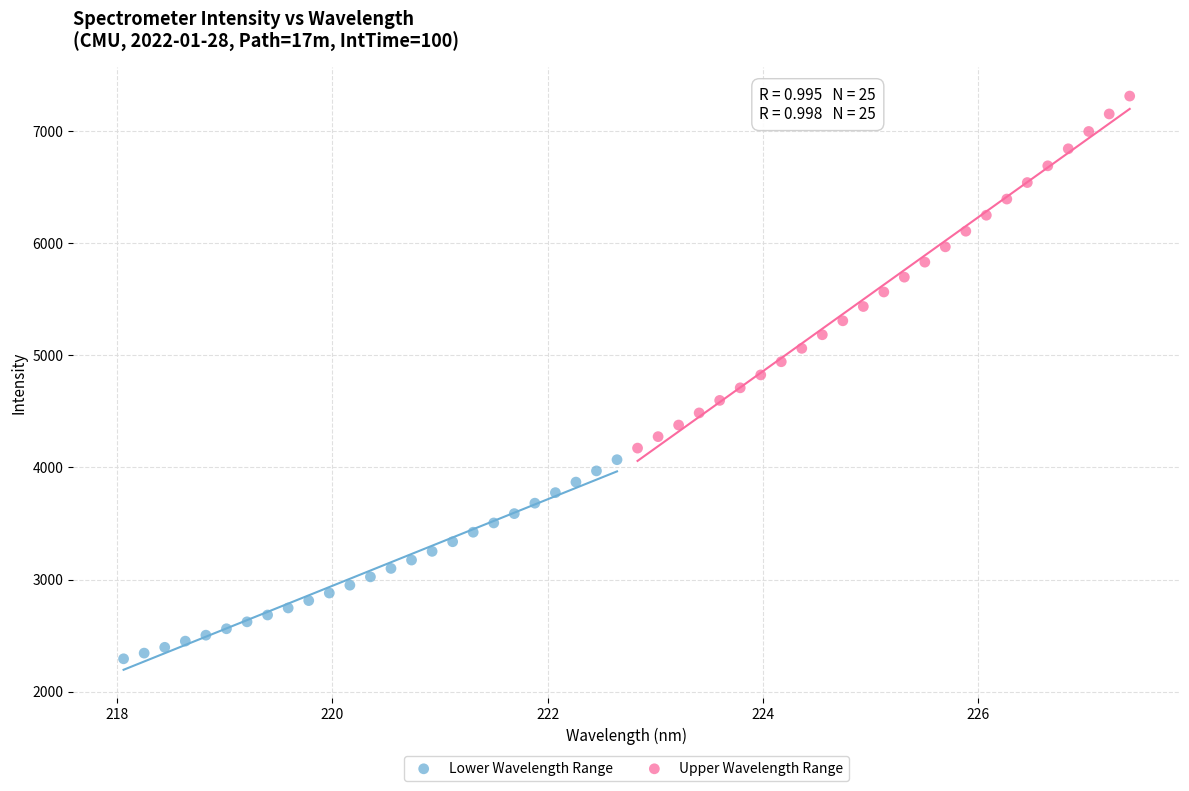

Which series reaches the maximum Y coordinate?

Upper Wavelength Range